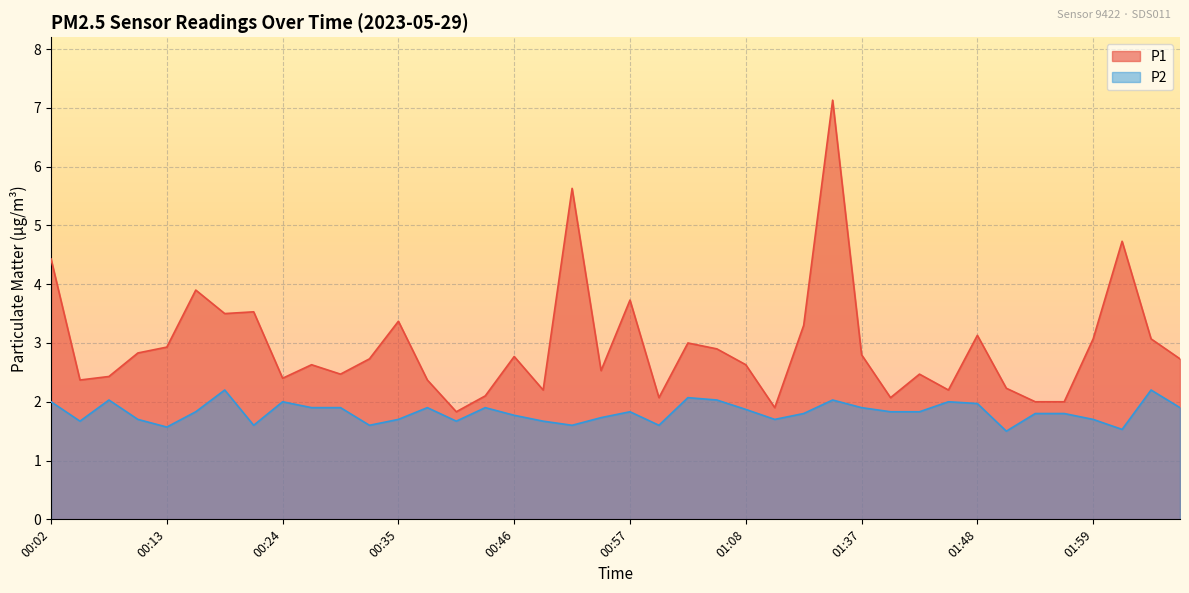

What is the value of the P2 point at the 18th from the left?

1.7